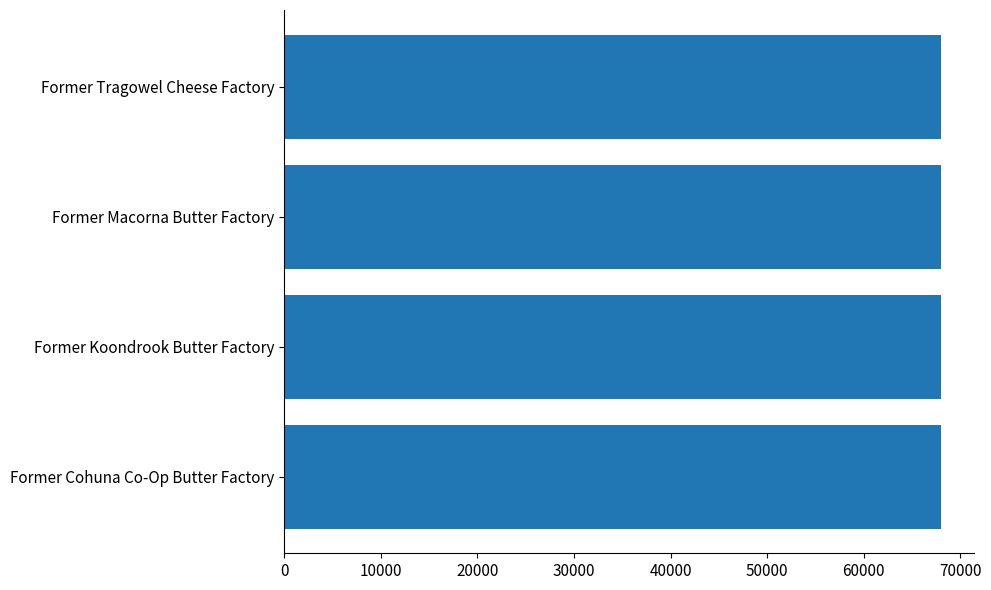

Count the values in the range 68023 to 68035.

3